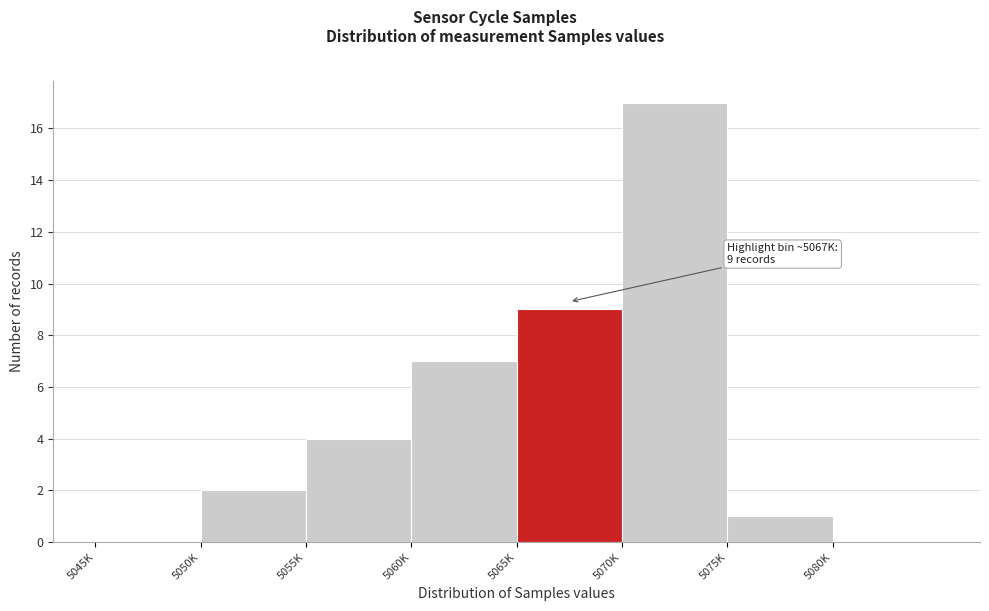

Reading left to right, list all the values displayed in this chart.

5045K=0	5050K=2	5055K=4	5060K=7	5065K=9	5070K=17	5075K=1	5080K=0